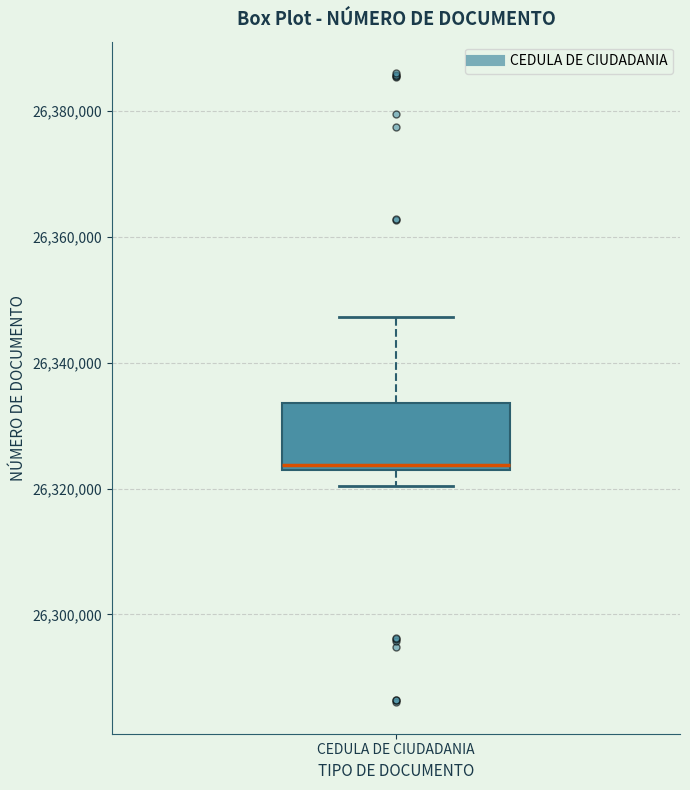

Where is the lower edge of the box for CEDULA DE CIUDADANIA on the y-axis? The values are not printed on the chart, so give them approximately, as read against the axis.

26322000